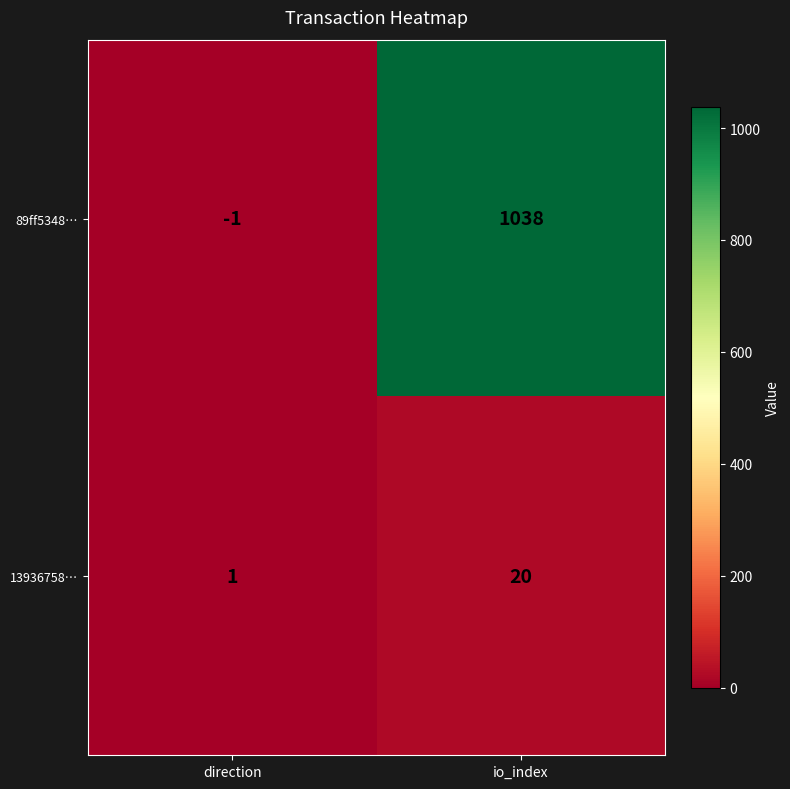

What is the spread (max minus min) of values at io_index?

1018